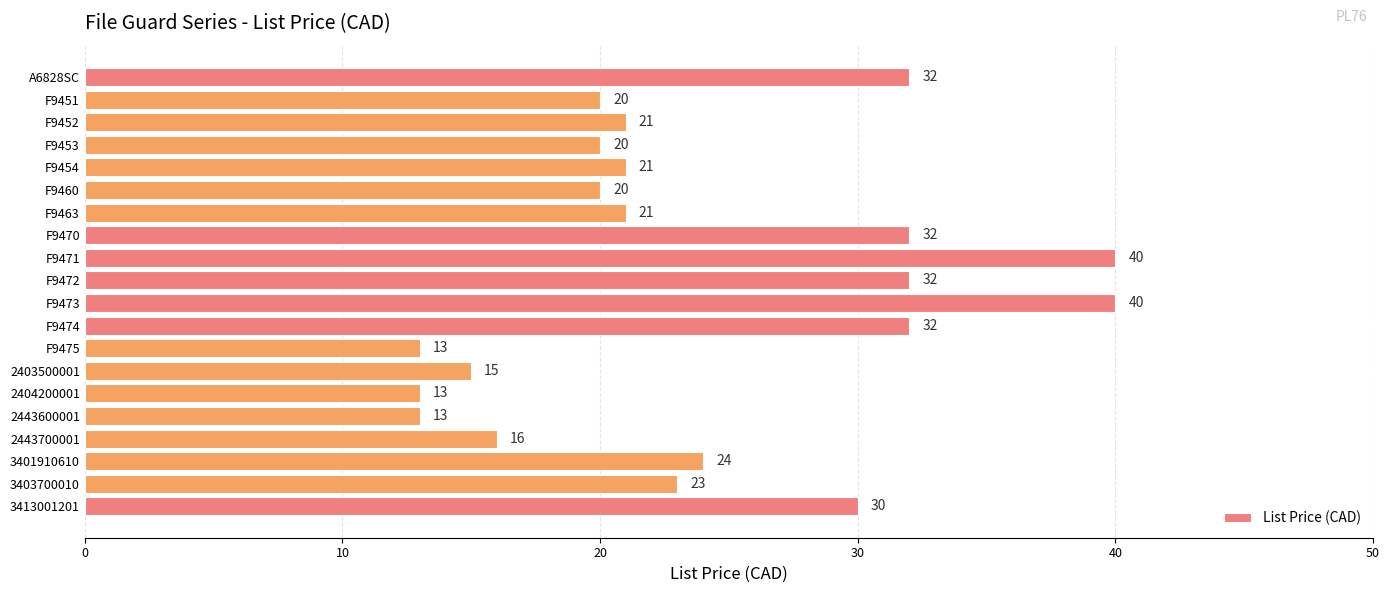

How many bars are there in total?

20